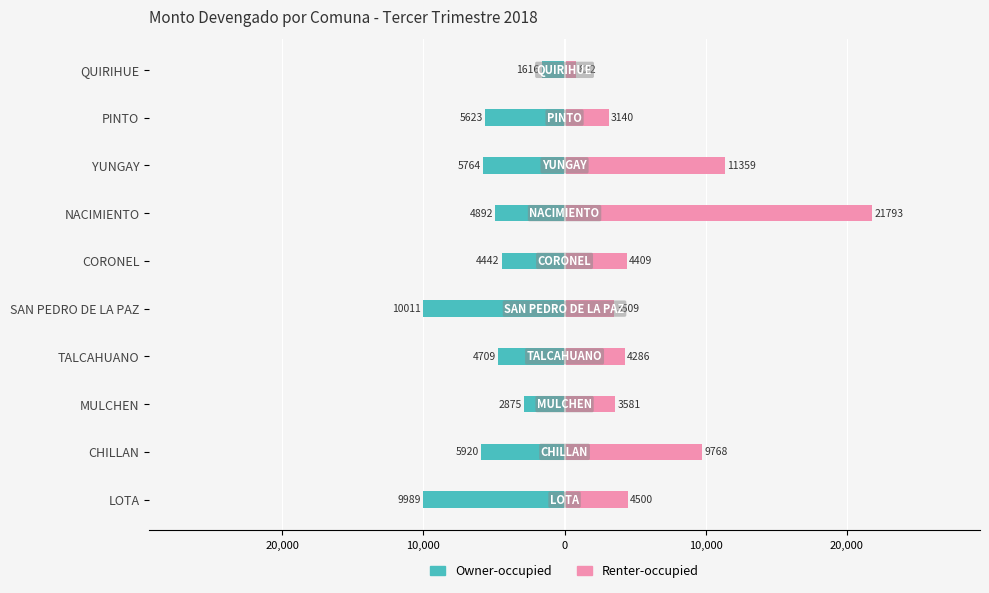

What are all the series names shown in the legend?

Owner-occupied, Renter-occupied